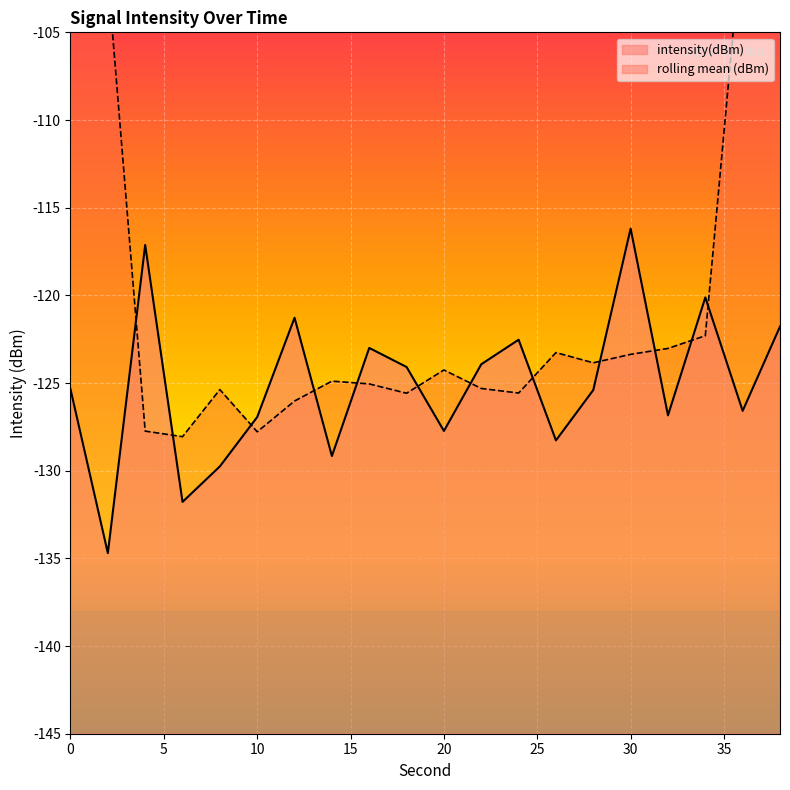

Where is the first local minimum?

2